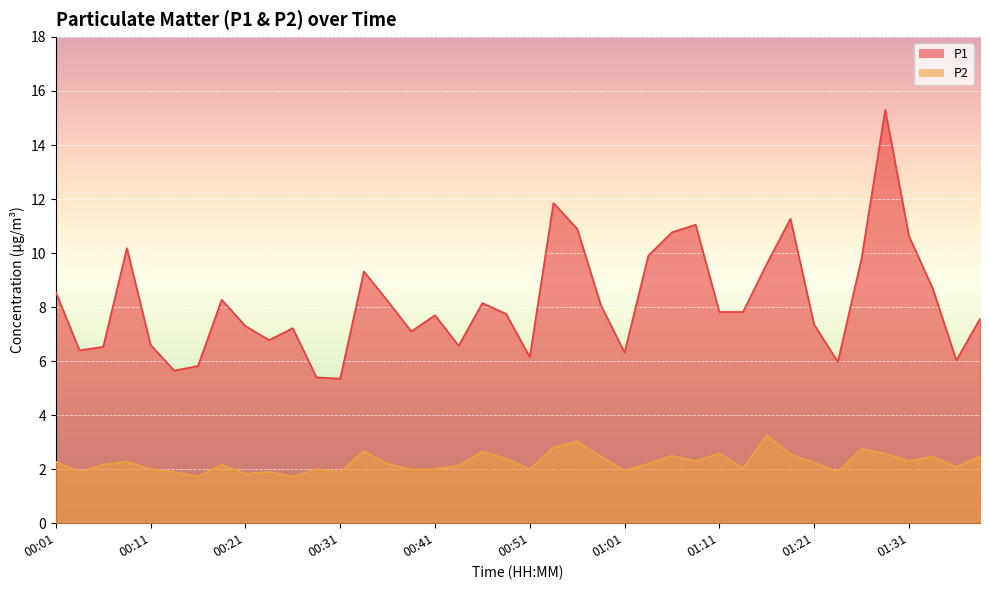

Which category has the highest value in the P2 series?

01:16